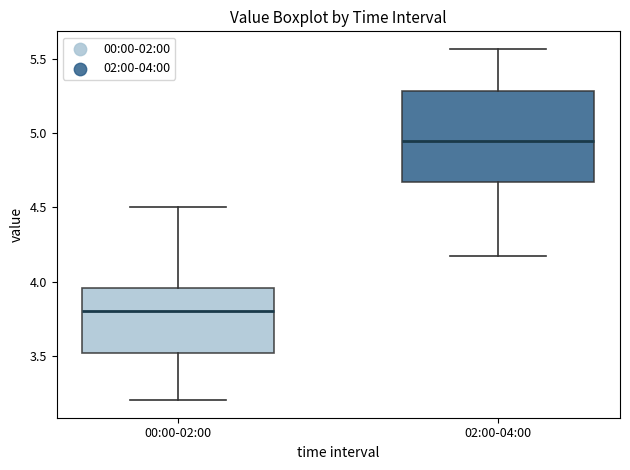

Which box's median line is the highest?

02:00-04:00